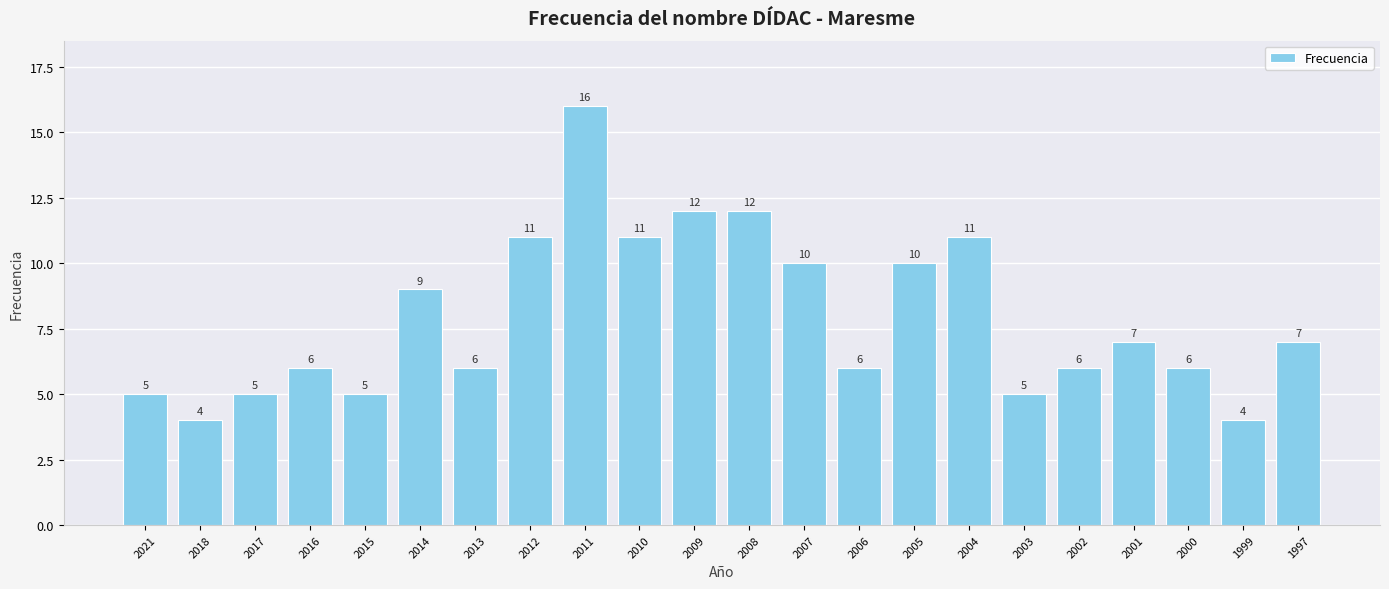

How many values are below 7?

11